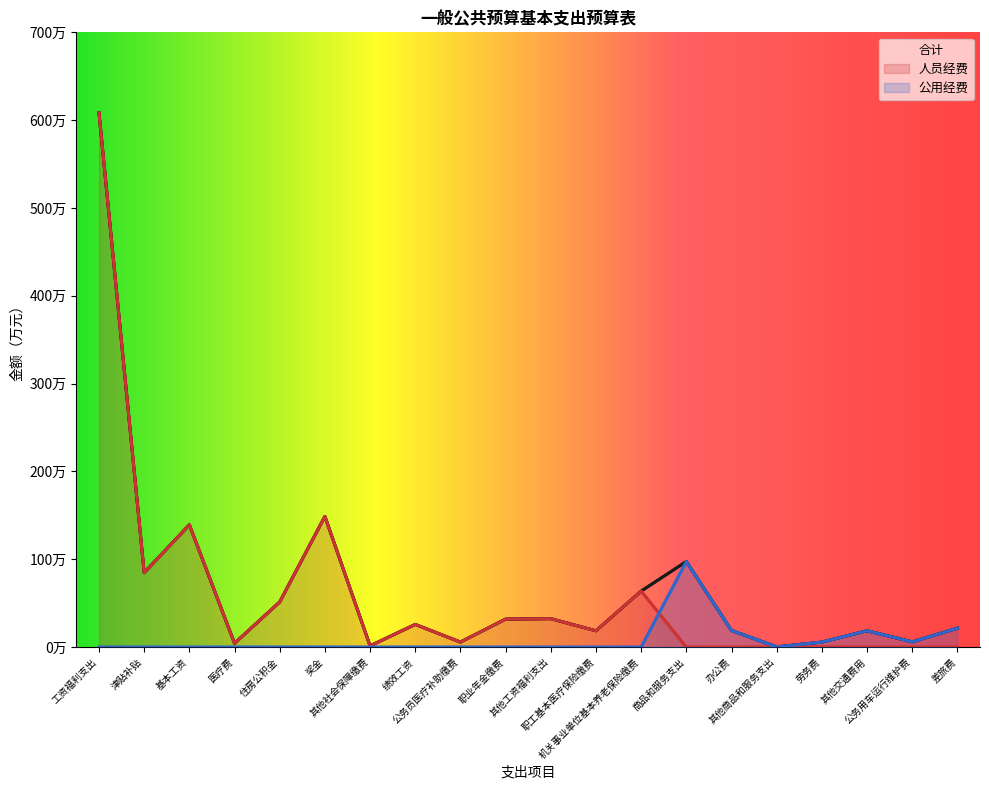

At which category does 人员经费 reach its first local valley?

津贴补贴